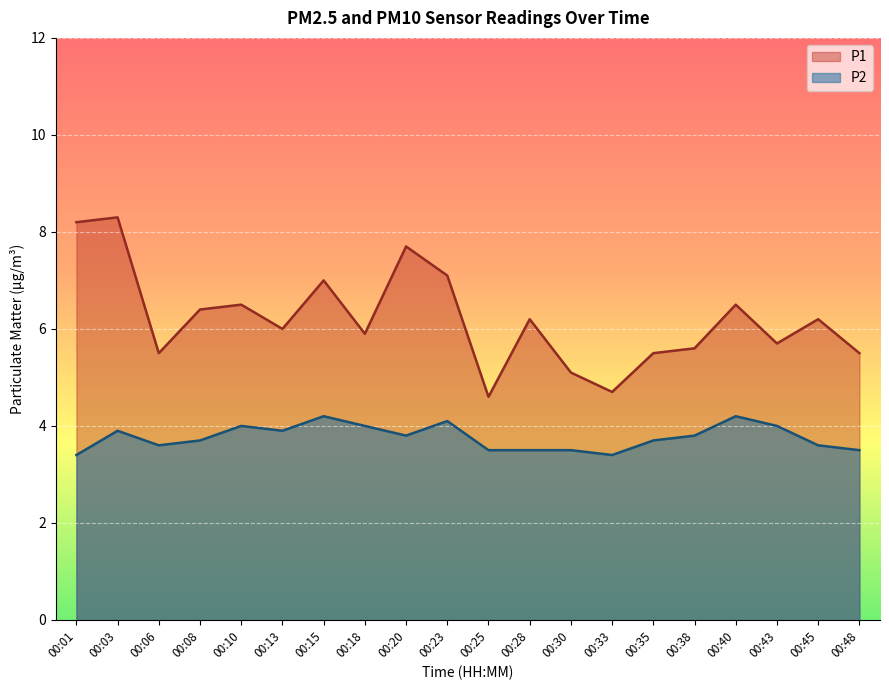

What is the difference between the highest and lowest values at 00:01?

4.8